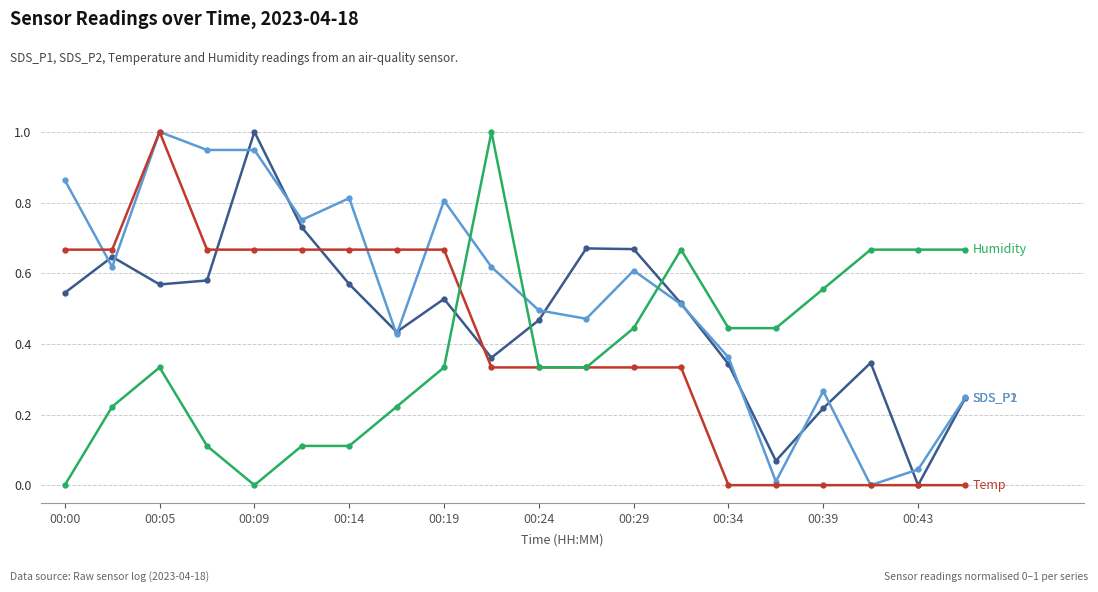

What is the greatest value displayed?

1.0